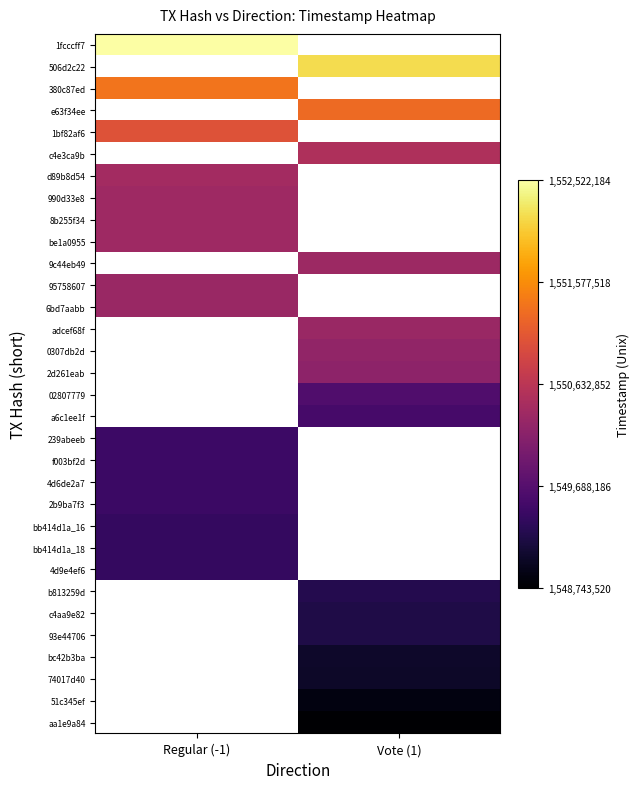

At which category does the chart reach its peak across all series?

Regular (-1)